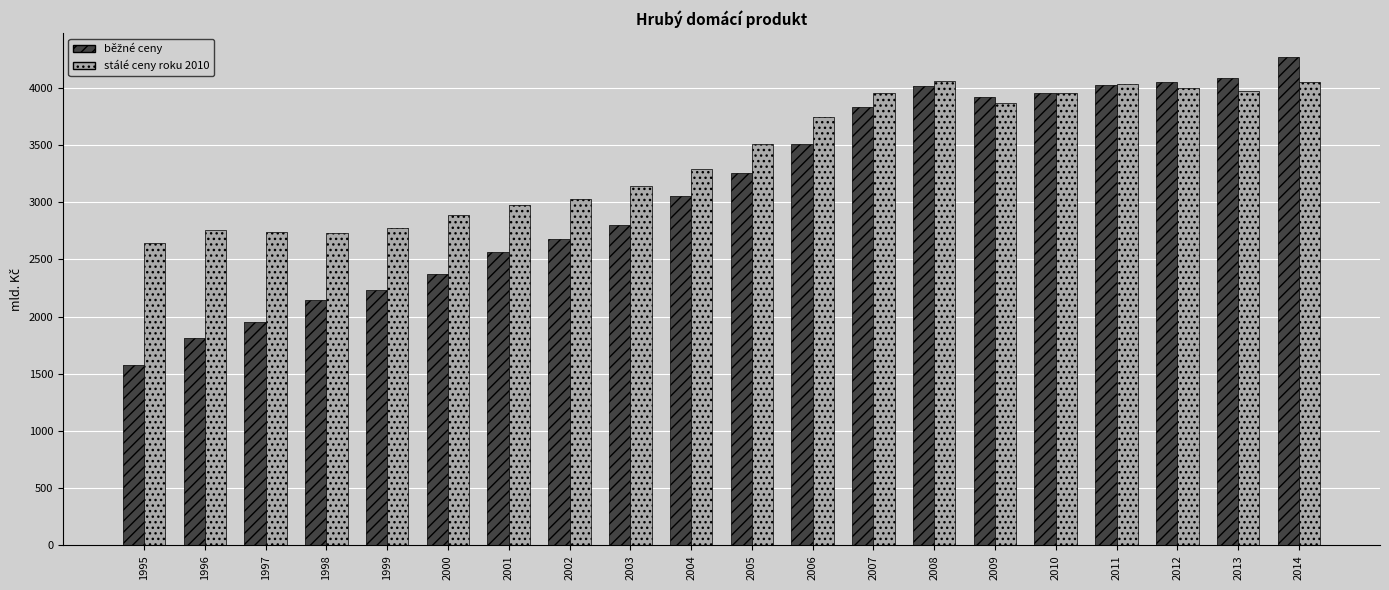

What is the spread (max minus min) of values at 2011?

8.9